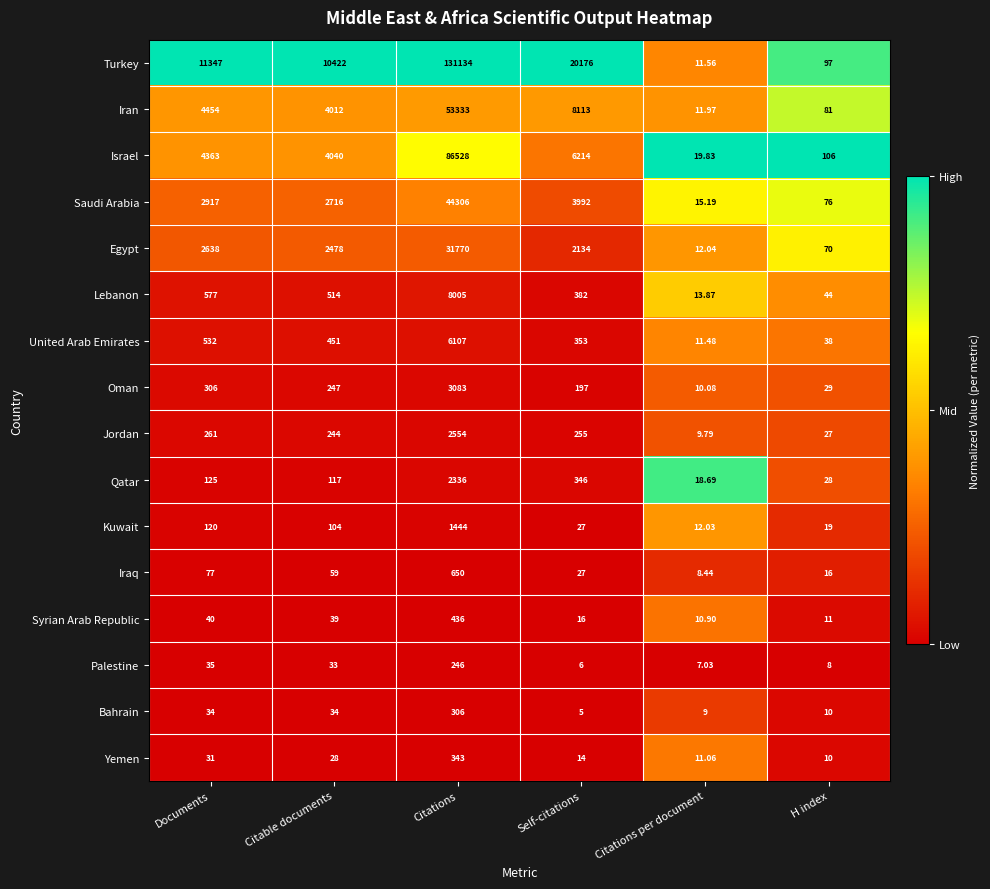

What is the difference between the highest and lowest values at Citations?

130888.0